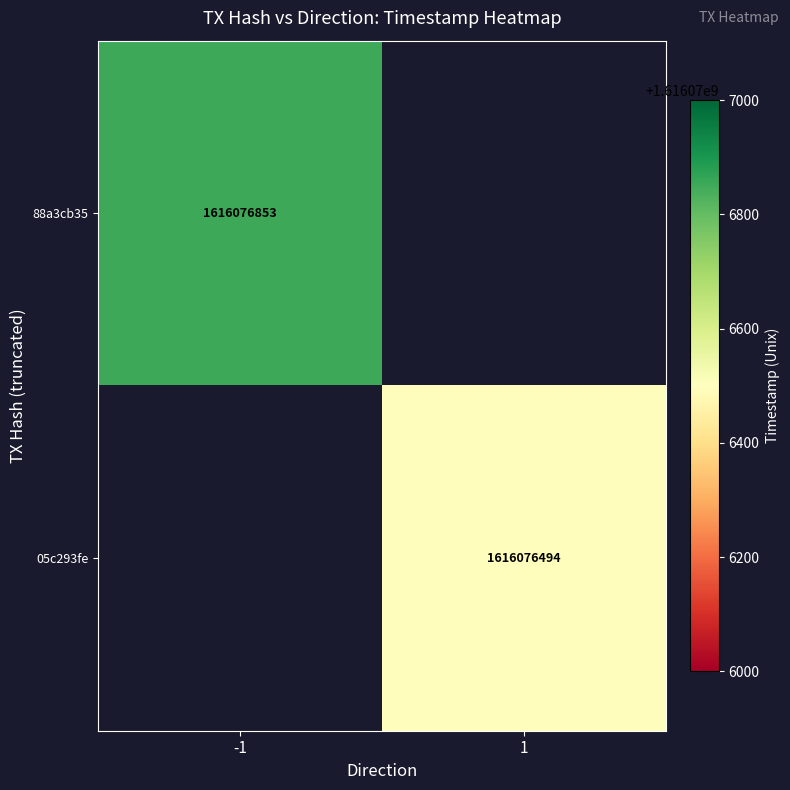

Which series has the largest total across all categories?

88a3cb35cd6b5b3e08a45df65034a52270aba78